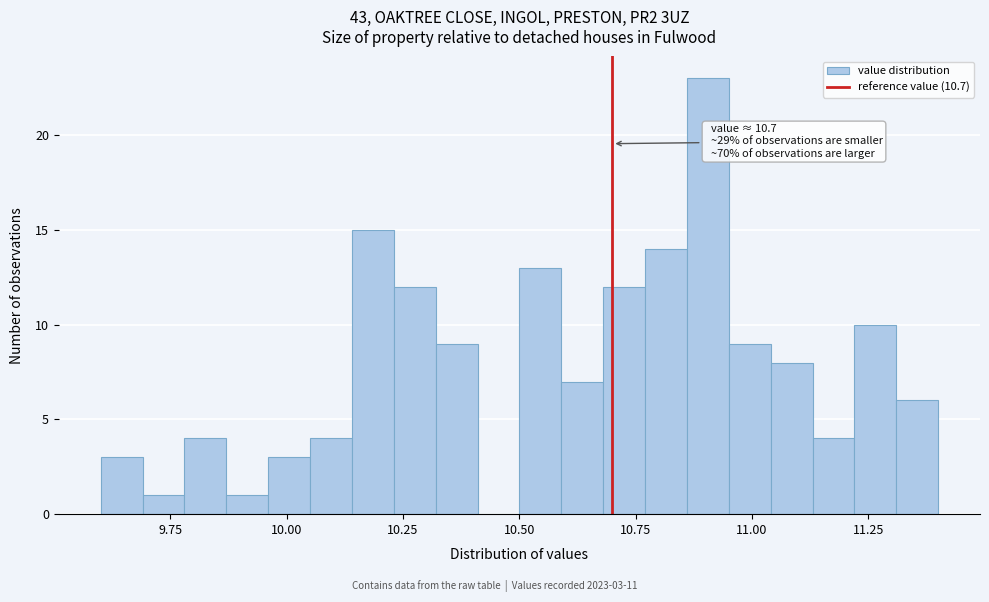

Read against the x-axis, roughly where is the centre of the tallest bar?

10.90